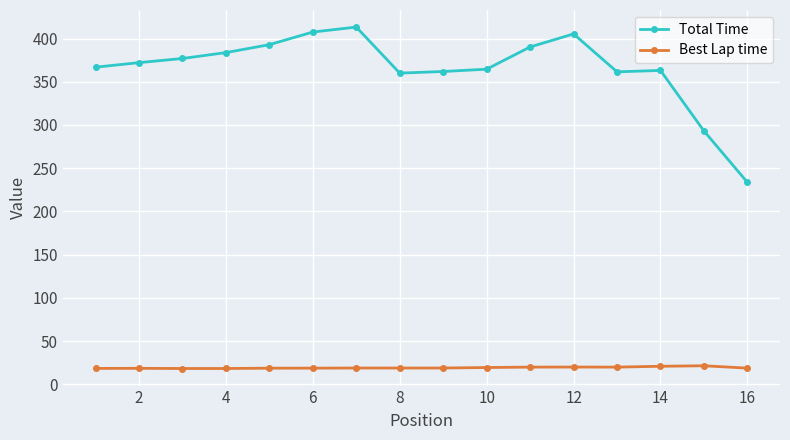

Which series has the largest total across all categories?

Total Time